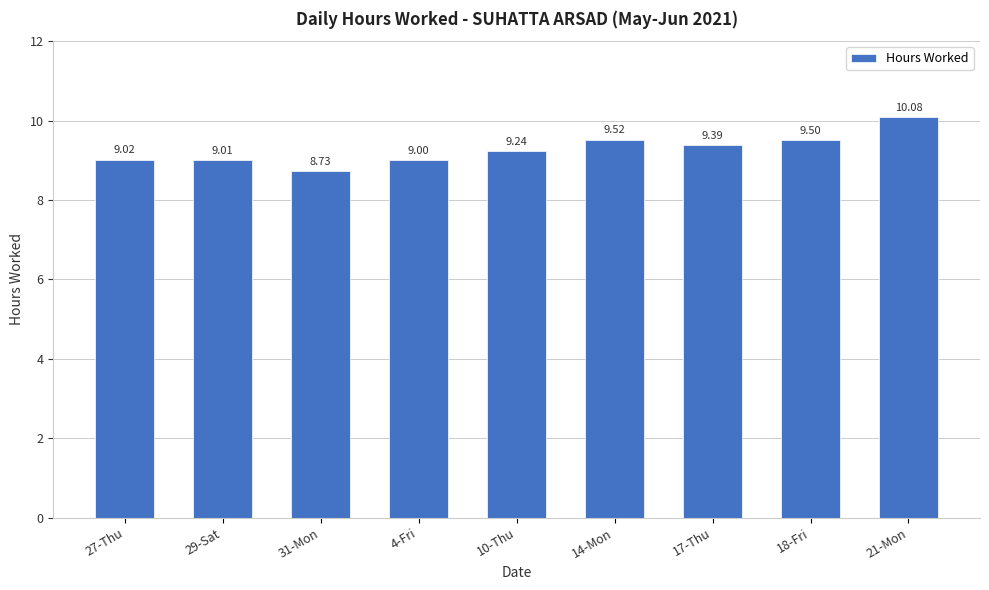

What is the sum of all values?

83.5